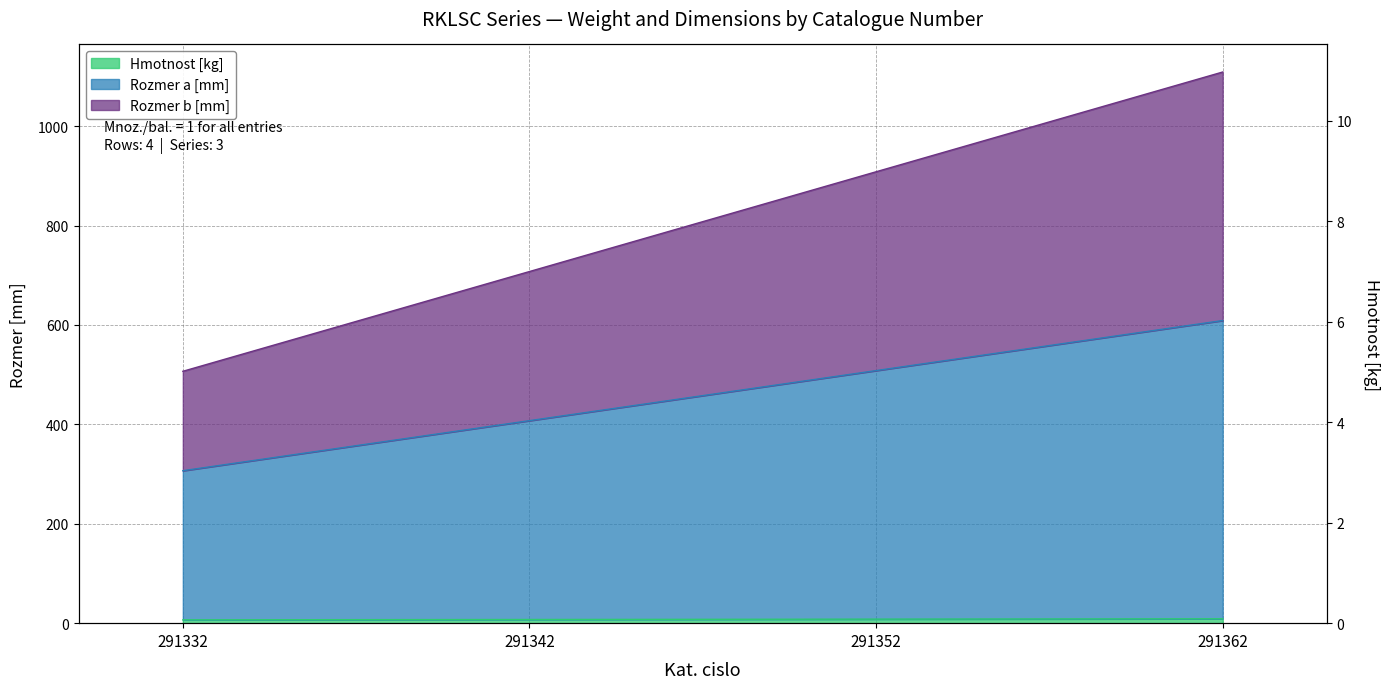

Rank the categories by value from highest to lowest.

291362, 291352, 291342, 291332